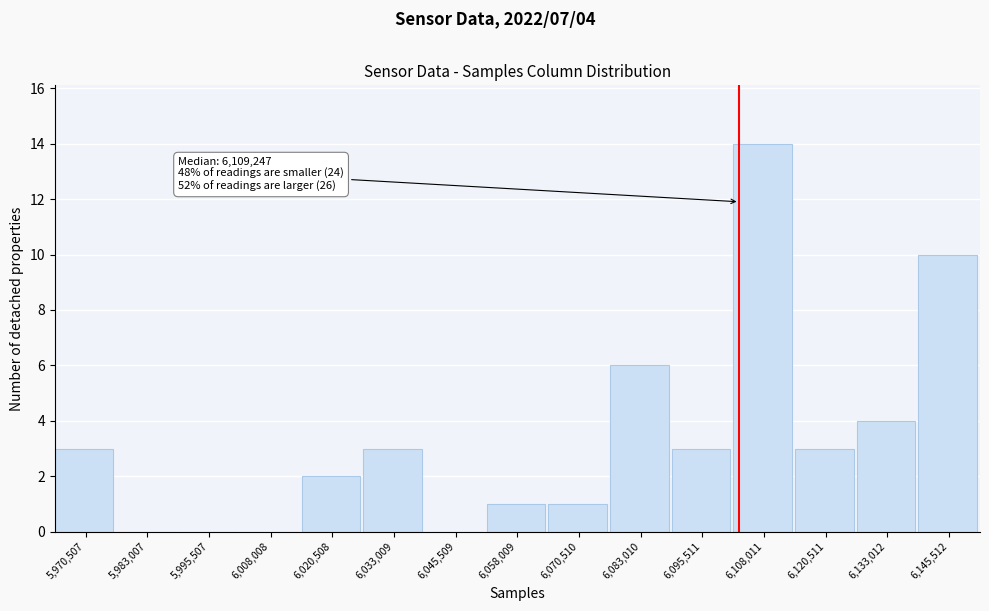

Reading right to left, transcribe all the data shown in this chart.

6,145,512=10	6,133,012=4	6,120,511=3	6,108,011=14	6,095,511=3	6,083,010=6	6,070,510=1	6,058,009=1	6,045,509=0	6,033,009=3	6,020,508=2	6,008,008=0	5,995,507=0	5,983,007=0	5,970,507=3